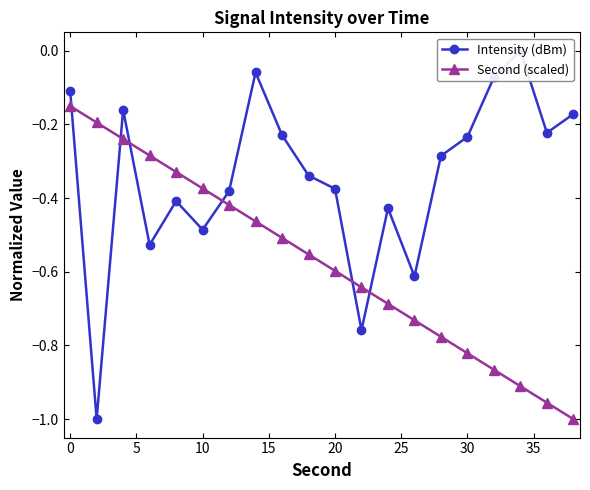

What is the sum of all Second (scaled) values?

-11.5